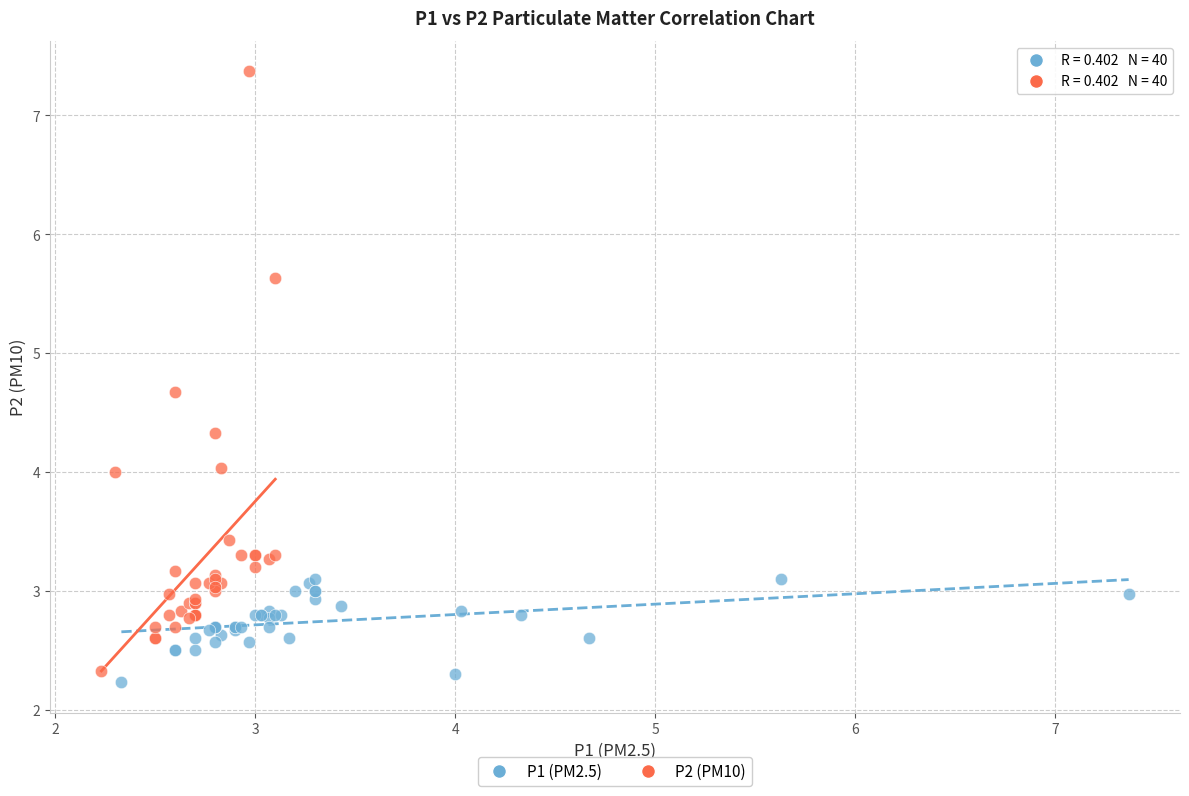

Which series contains the highest Y value?

P2 (PM10)